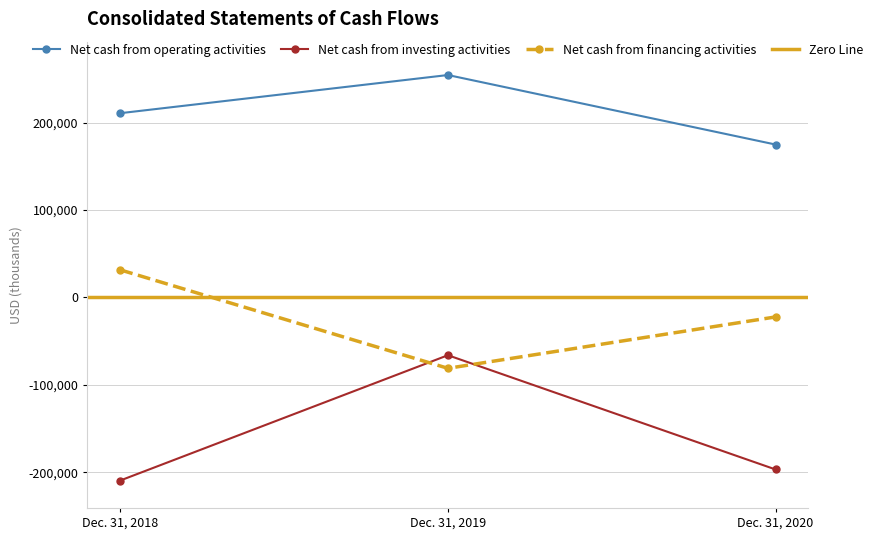

What is the sum of the Net cash from investing activities values at Dec. 31, 2020 and Dec. 31, 2019?

-262979